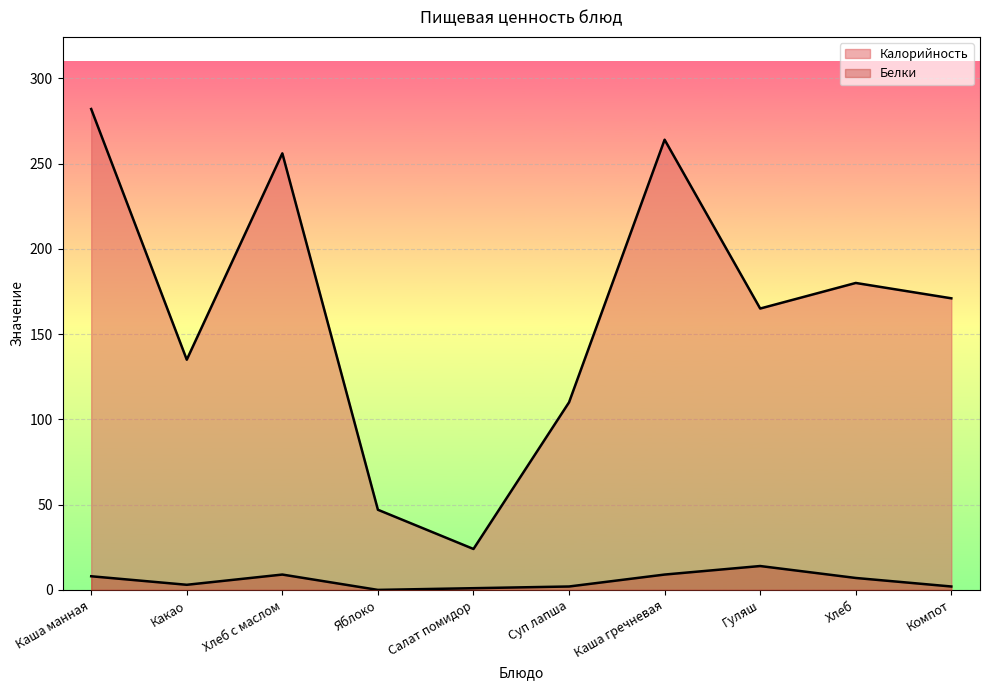

What is the total value across all series at Хлеб?

187